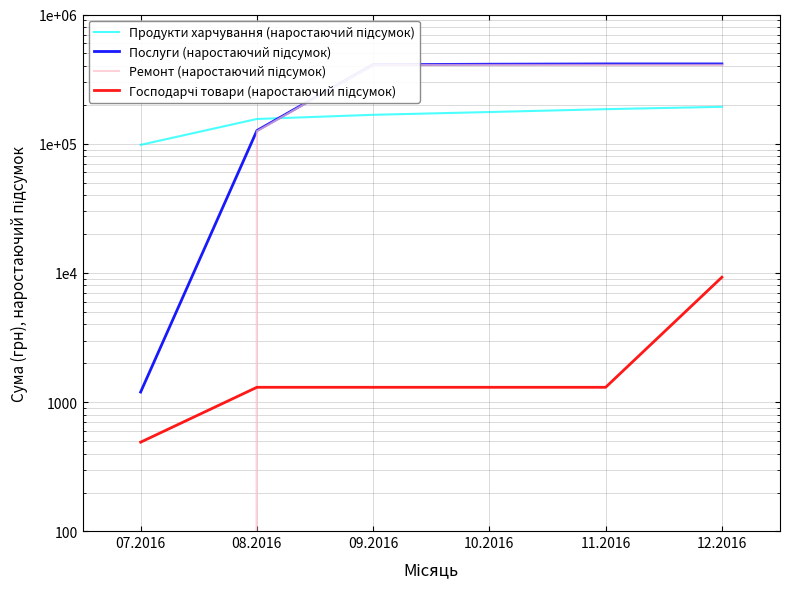

True or false: Продукти харчування (наростаючий підсумок) and Господарчі товари (наростаючий підсумок) intersect in this chart.

False